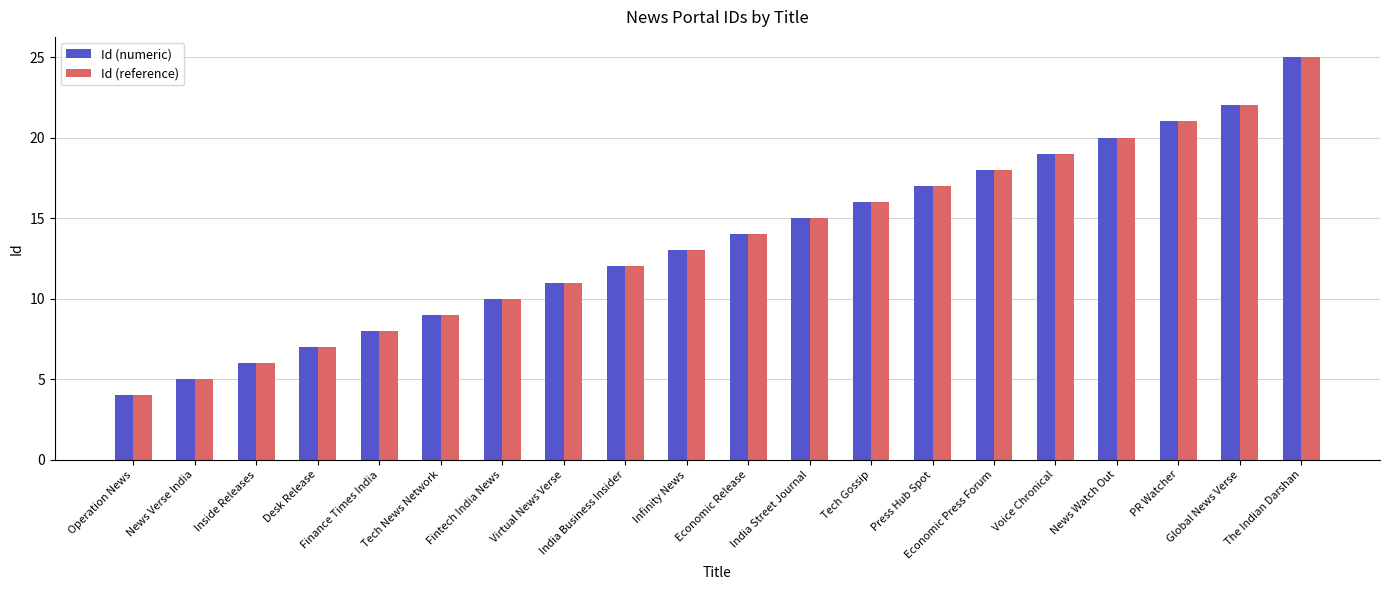

Reading left to right, extract all data points from this chart.

Id (numeric): Operation News=4	News Verse India=5	Inside Releases=6	Desk Release=7	Finance Times India=8	Tech News Network=9	Fintech India News=10	Virtual News Verse=11	India Business Insider=12	Infinity News=13	Economic Release=14	India Street Journal=15	Tech Gossip=16	Press Hub Spot=17	Economic Press Forum=18	Voice Chronical=19	News Watch Out=20	PR Watcher=21	Global News Verse=22	The Indian Darshan=25
Id (reference): Operation News=4	News Verse India=5	Inside Releases=6	Desk Release=7	Finance Times India=8	Tech News Network=9	Fintech India News=10	Virtual News Verse=11	India Business Insider=12	Infinity News=13	Economic Release=14	India Street Journal=15	Tech Gossip=16	Press Hub Spot=17	Economic Press Forum=18	Voice Chronical=19	News Watch Out=20	PR Watcher=21	Global News Verse=22	The Indian Darshan=25